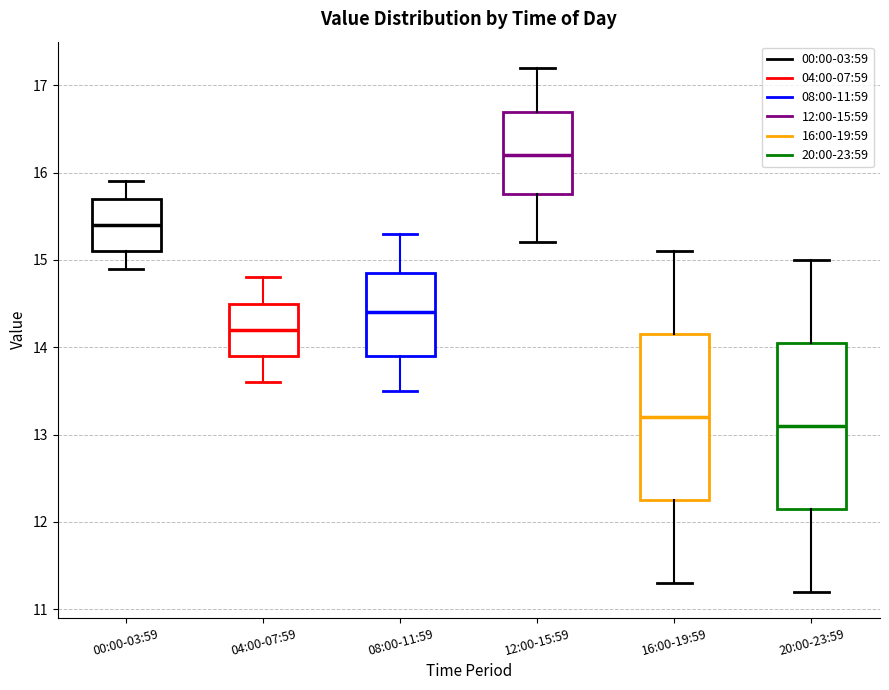

Which box's median line is the highest?

12:00-15:59